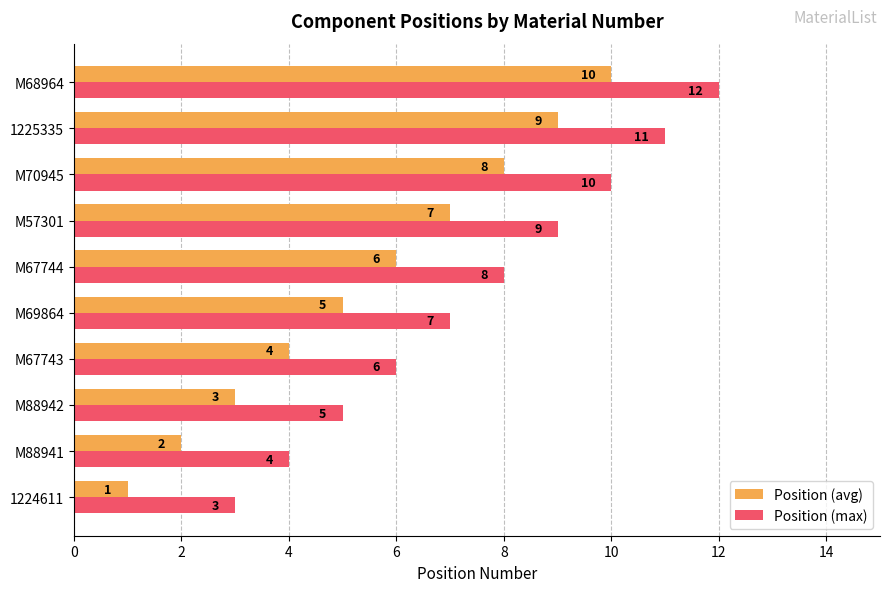

Where is Position (avg) nearest to the value 5?

M69864